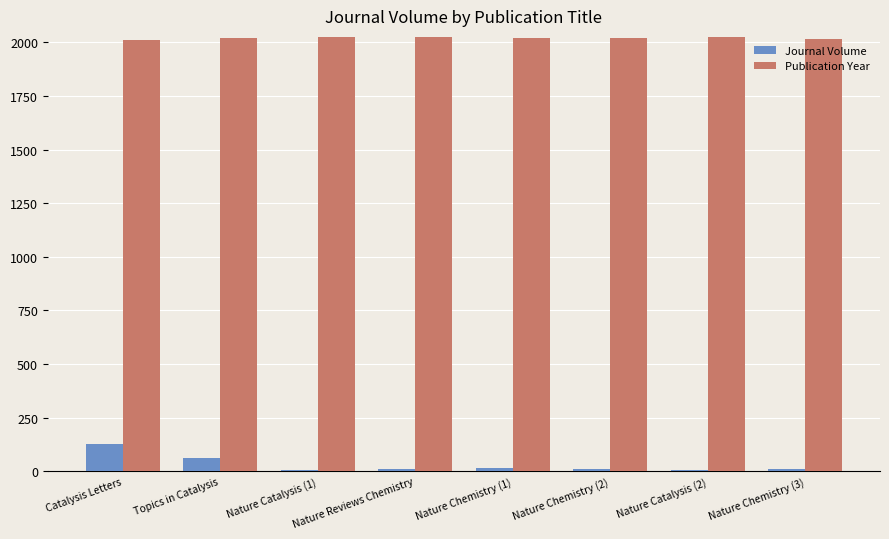

How many groups of bars are there?

8